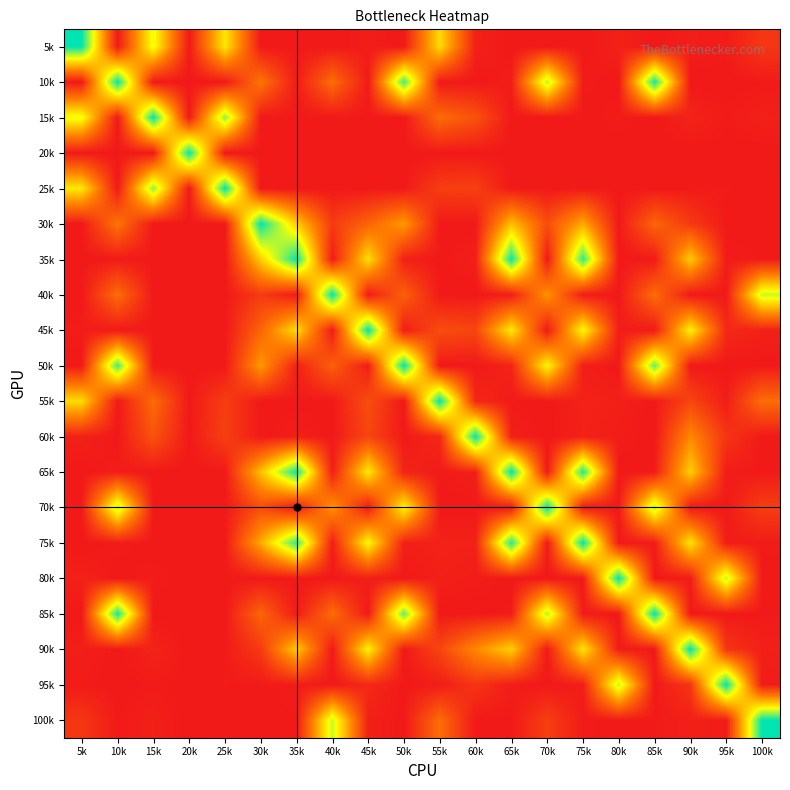

Which series has the largest total across all categories?

75k